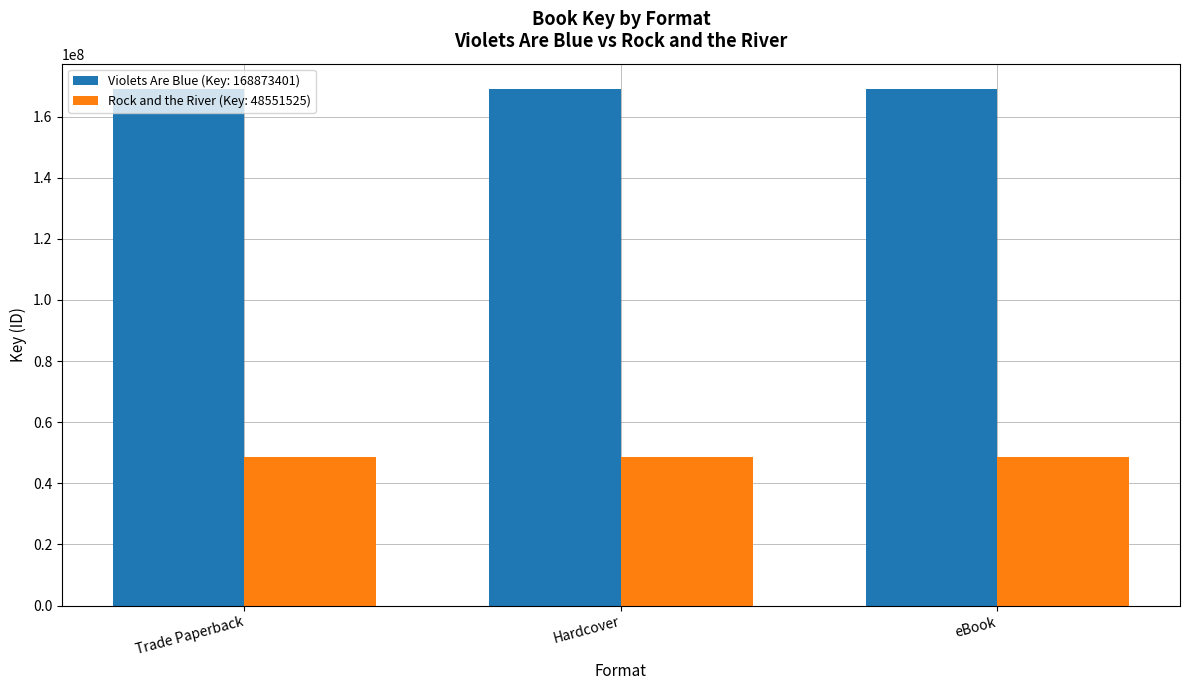

Reading right to left, what are all the values shown in this chart?

Violets Are Blue (Key: 168873401): 168873401	168873401	168873401
Rock and the River (Key: 48551525): 48551525	48551525	48551525